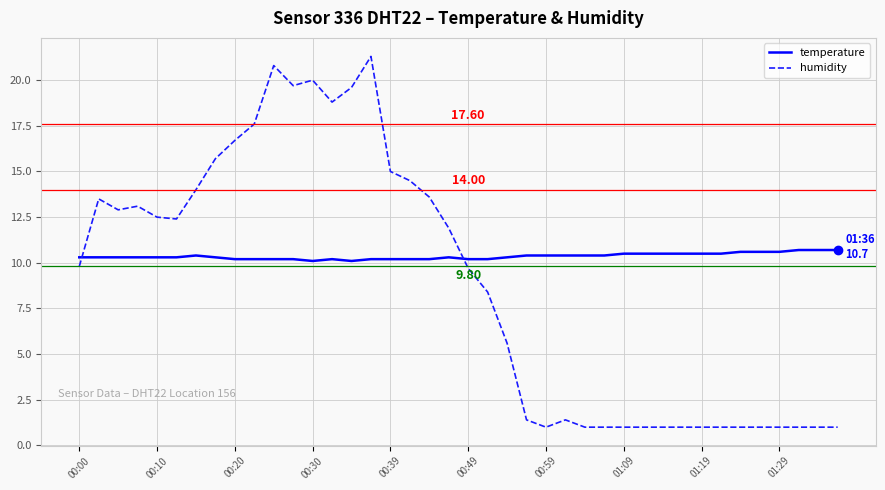

Which series has the largest total across all categories?

temperature